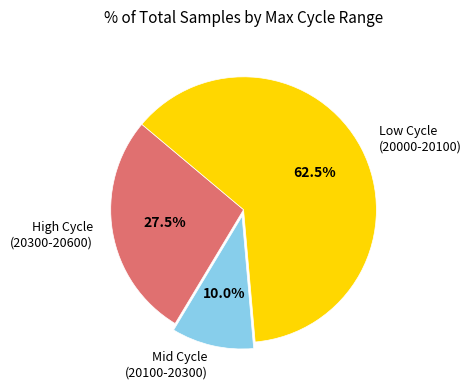

Which category has the smallest portion of the pie?

Mid Cycle (20100-20300)